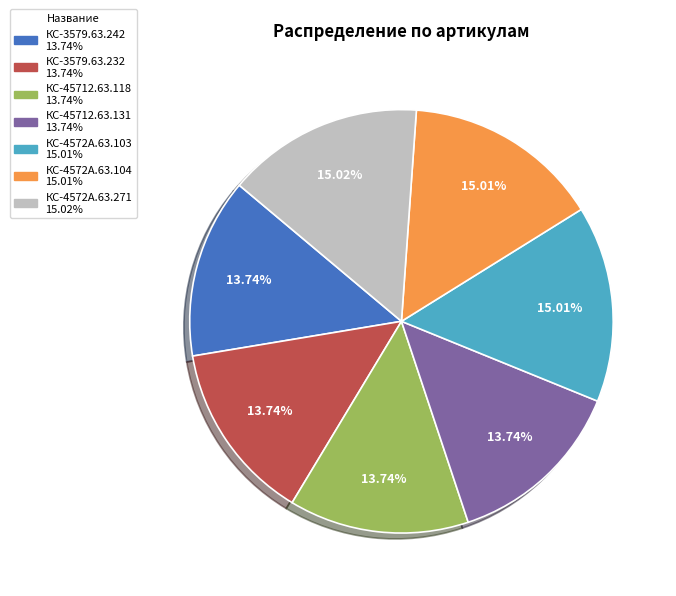

Is it true that КС-3579.63.242 is 26% of the pie?

False